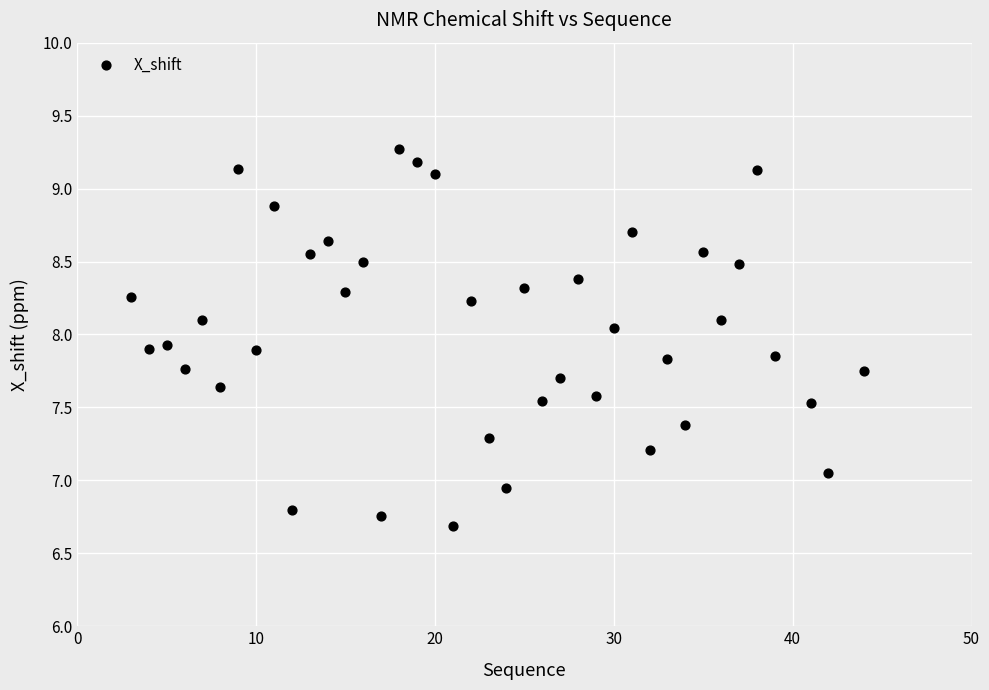

What is the range of Y values (max minus min)?

2.6